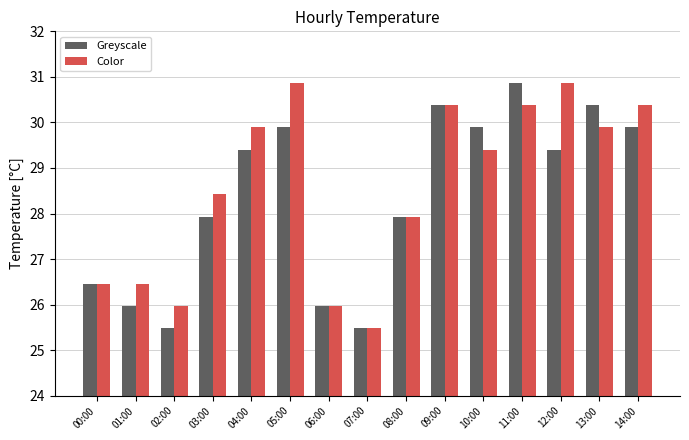

What position from the right is 07:00?

8